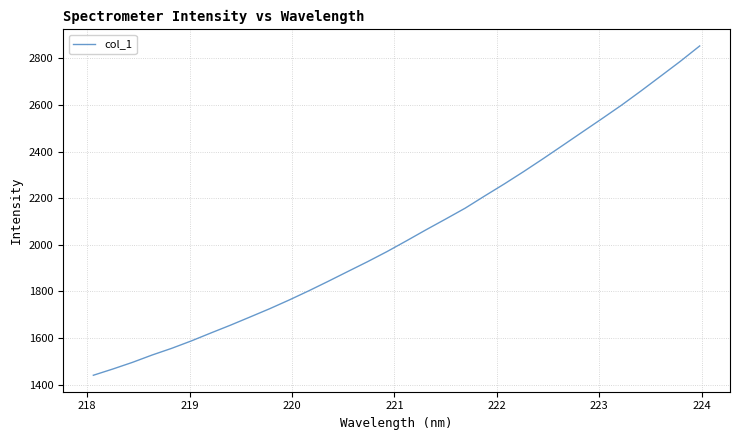

True or false: the data has more than 1 interior local peaks.

False